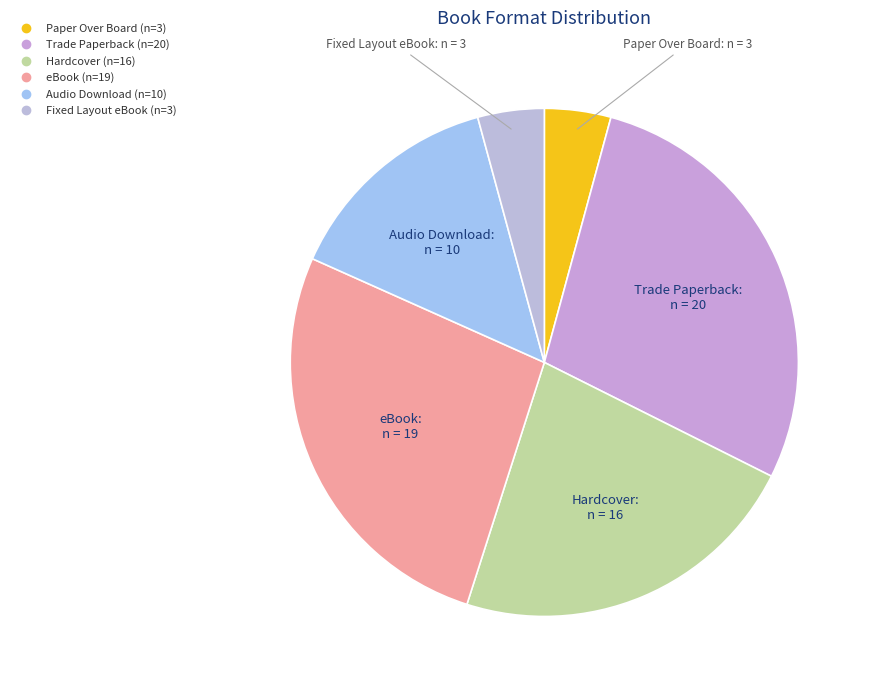

What is the ratio of the value at eBook to the value at Paper Over Board?

6.3